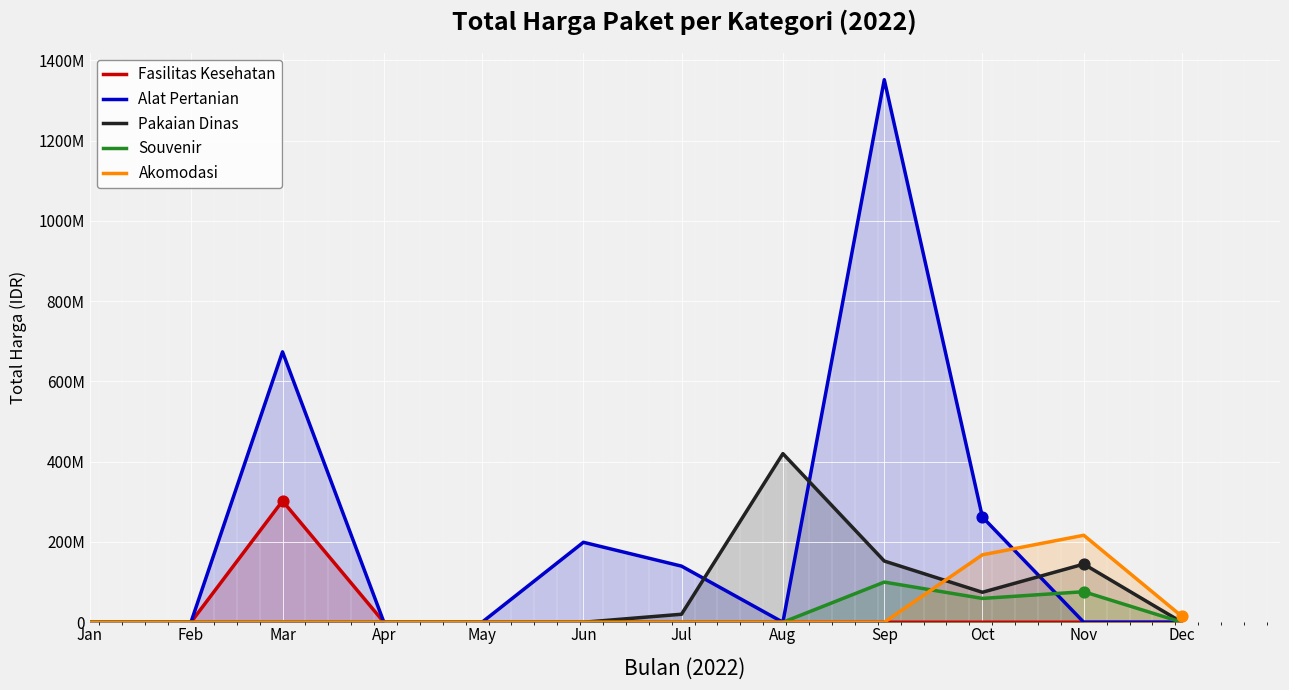

What are all the series names shown in the legend?

Fasilitas Kesehatan, Alat Pertanian, Pakaian Dinas, Souvenir, Akomodasi